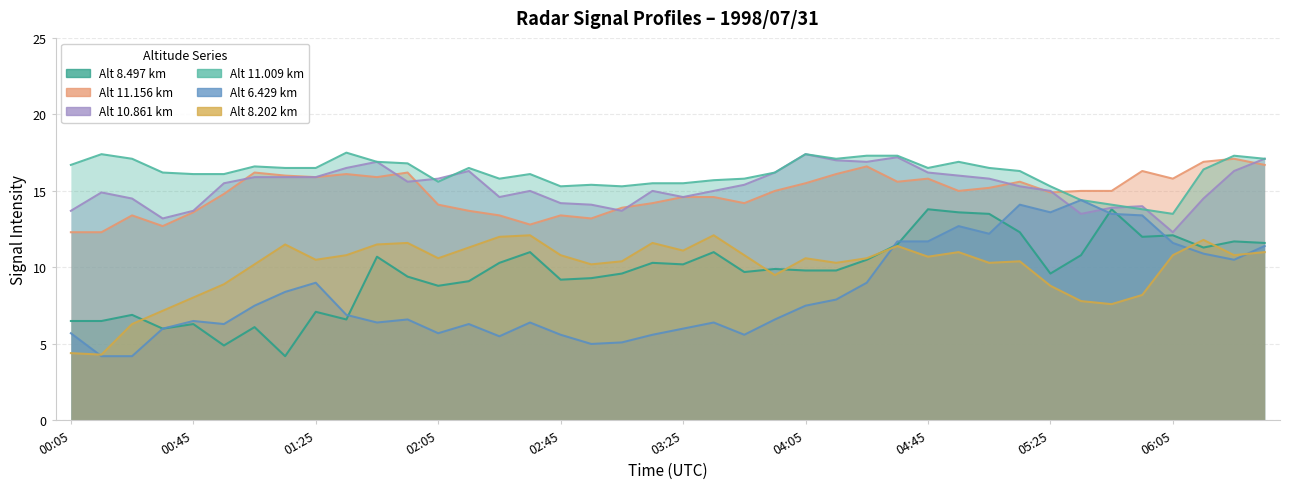

At which category is the sum across all series the highest?

04:55